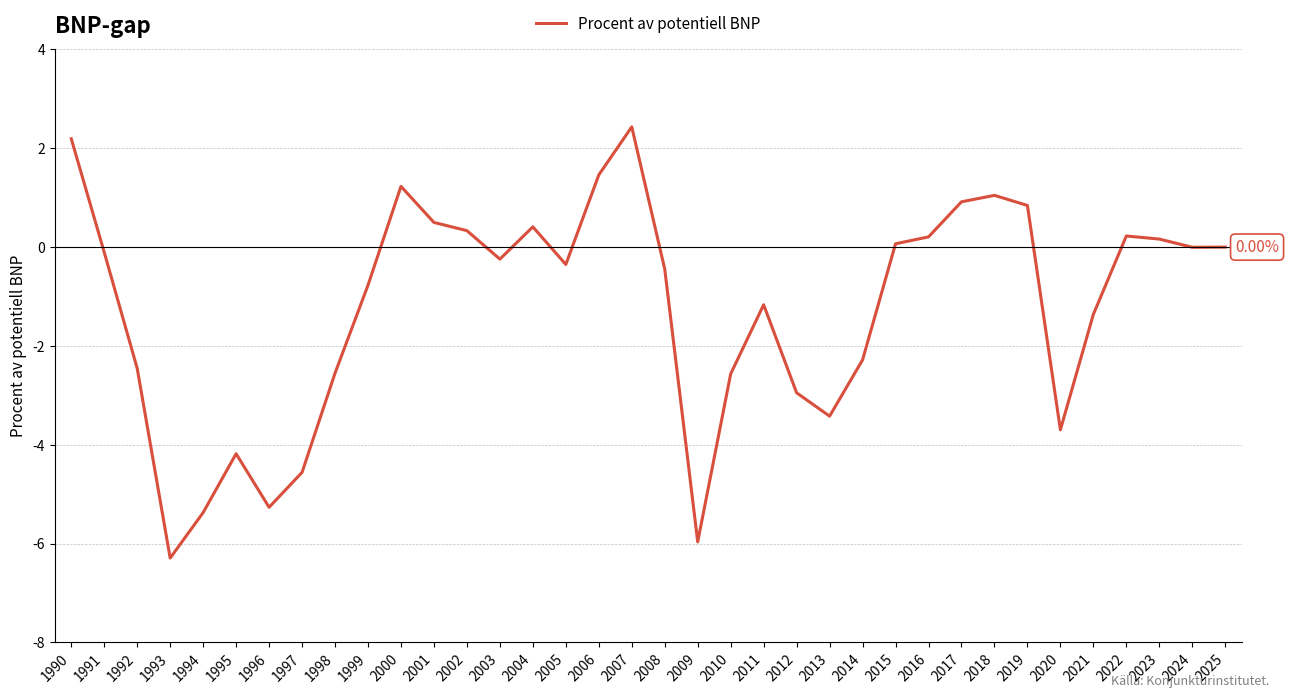

The chart shows a value of -8.2 at 1997. True or false?

False